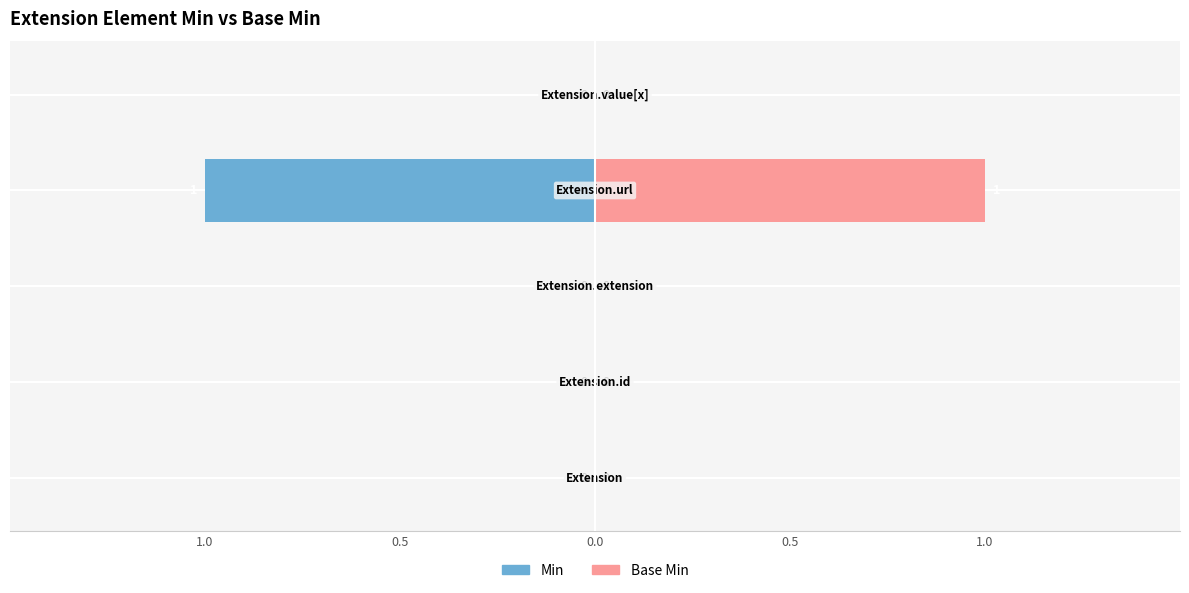

Rank the series by their average value, from highest to lowest.

Base Min, Min